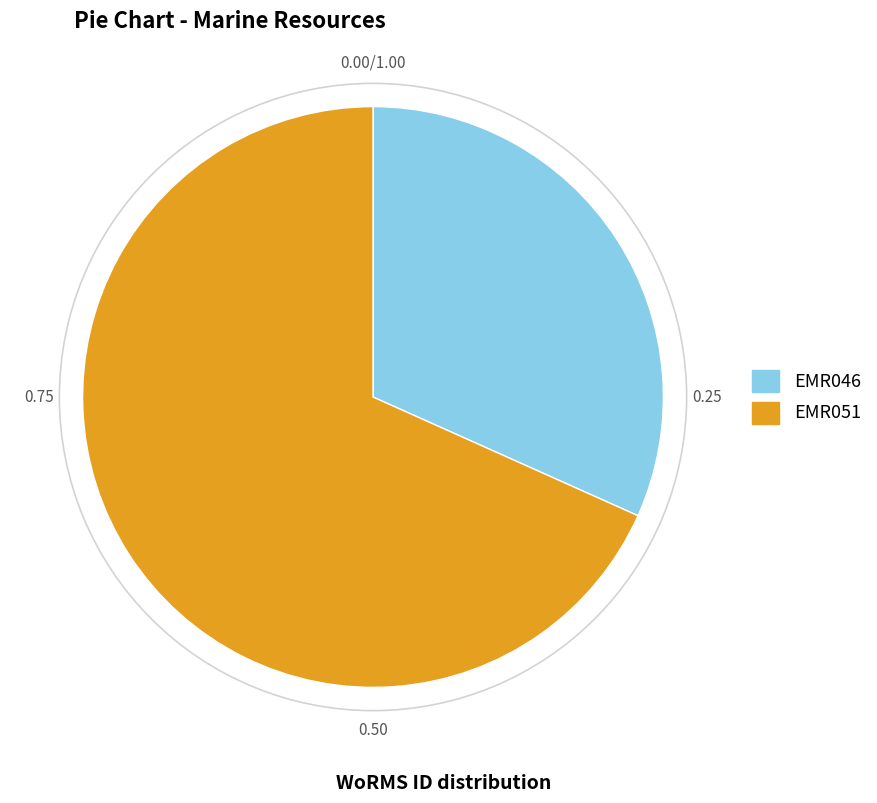

Which category has the smallest portion of the pie?

EMR046